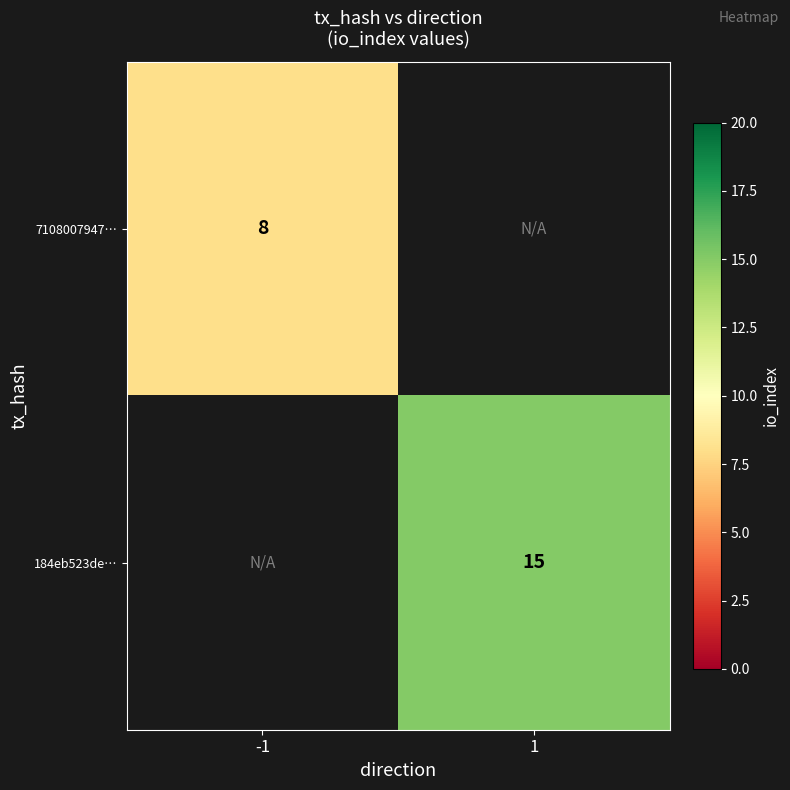

The value of 184eb523de… at 1 is 10.1. True or false?

False